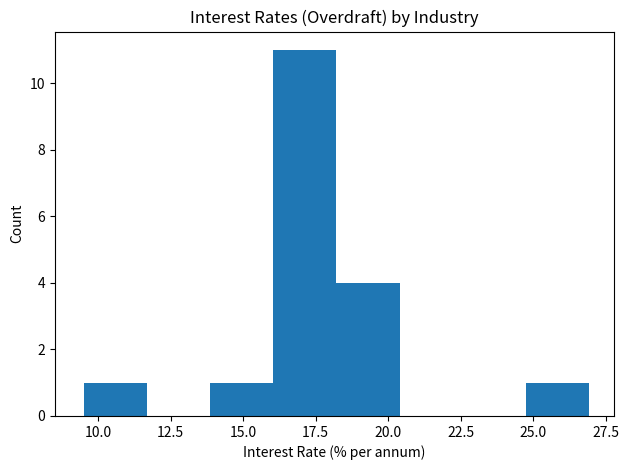

Reading left to right, list every bar in this chart as the range it spans on the x-axis followed by its height. Neither the bar edges nor the heights are printed on the chart, so give them approximately, as read against the axes.

9.5 to 11.5: 1
11.5 to 14.0: 0
14.0 to 16.0: 1
16.0 to 18.0: 11
18.0 to 20.5: 4
20.5 to 22.5: 0
22.5 to 25.0: 0
25.0 to 27.0: 1